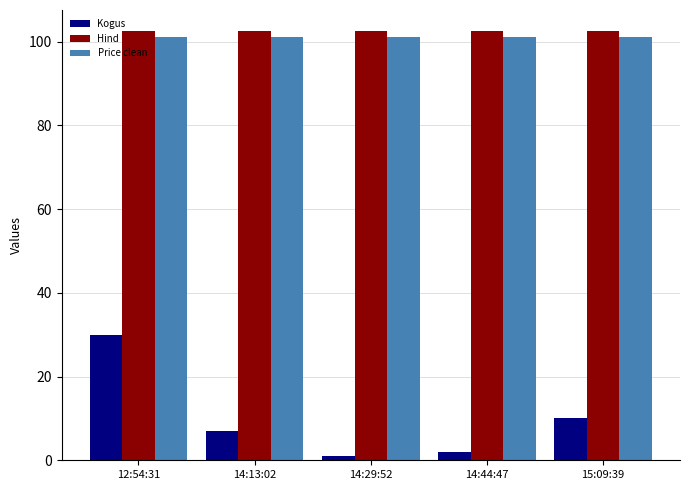

Count the number of categories in the chart.

5